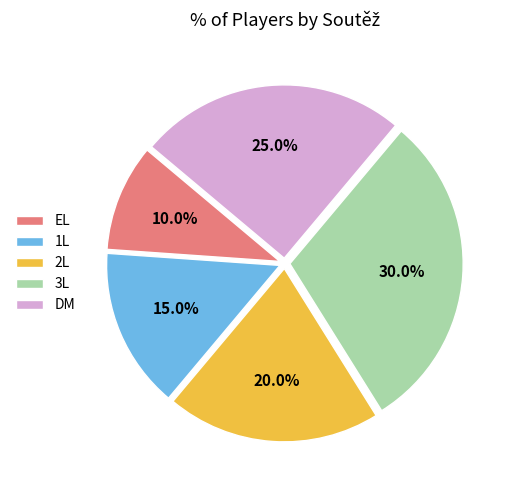

Which category has the biggest portion of the pie?

3L